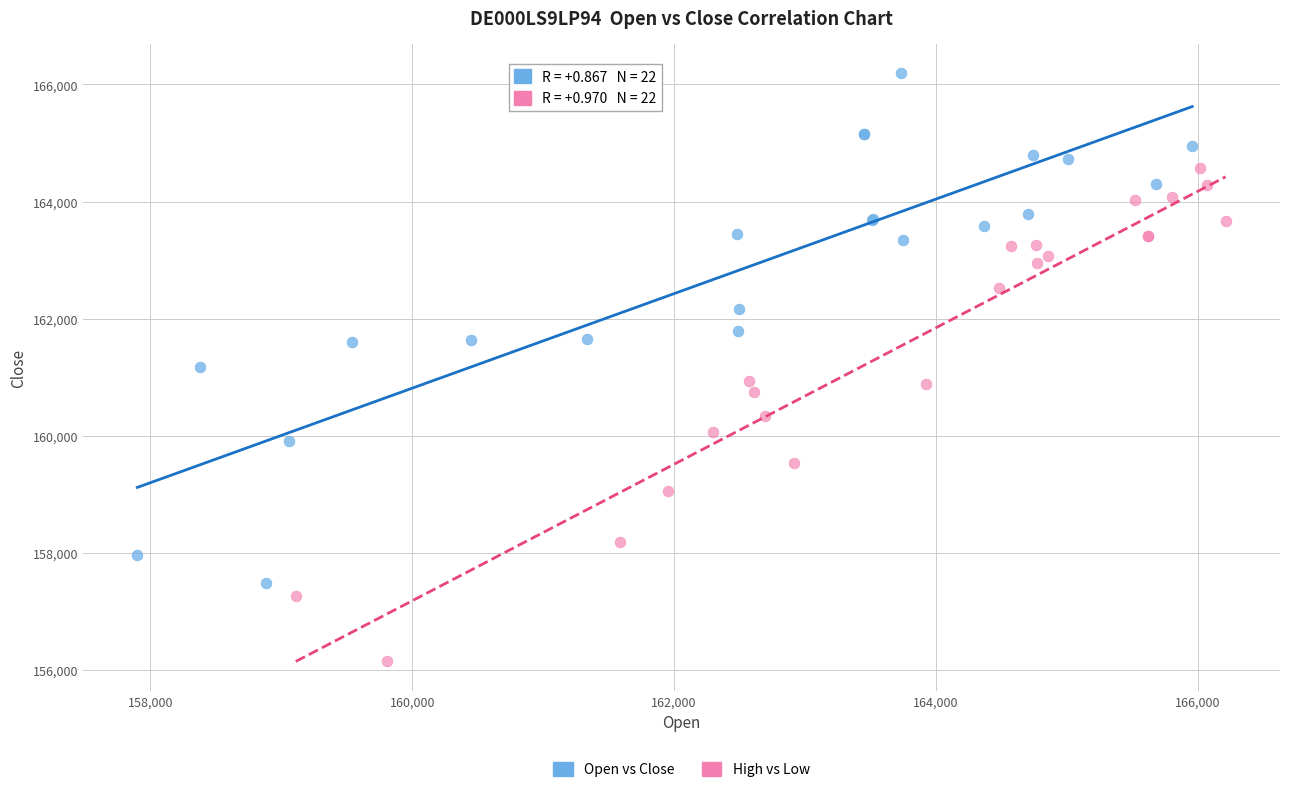

Which series contains the lowest Y value?

High vs Low